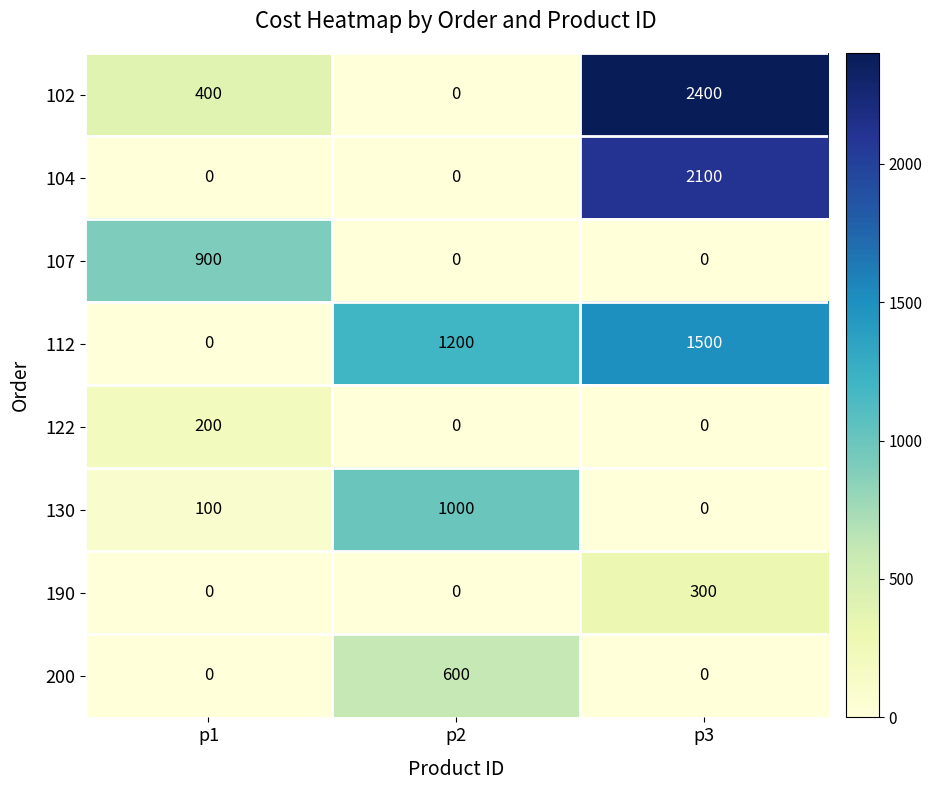

What is the sum of the 112 values at p3 and p1?

1500